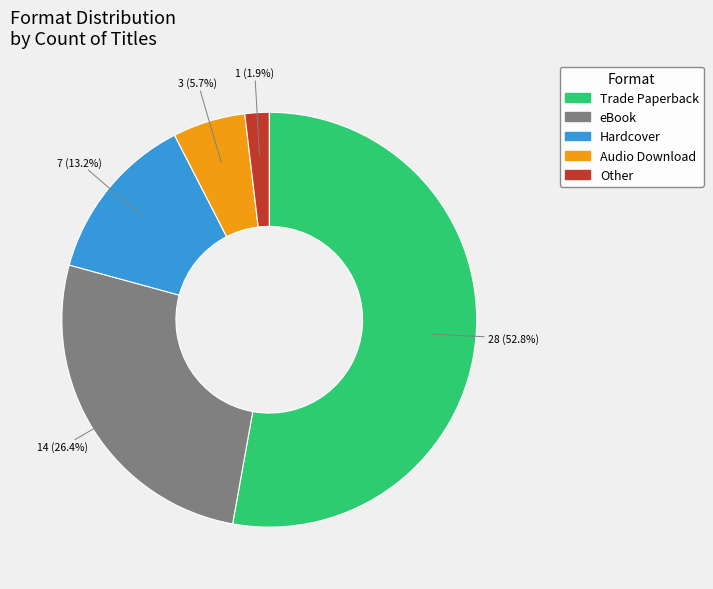

Is Trade Paperback the majority of the pie?

Yes